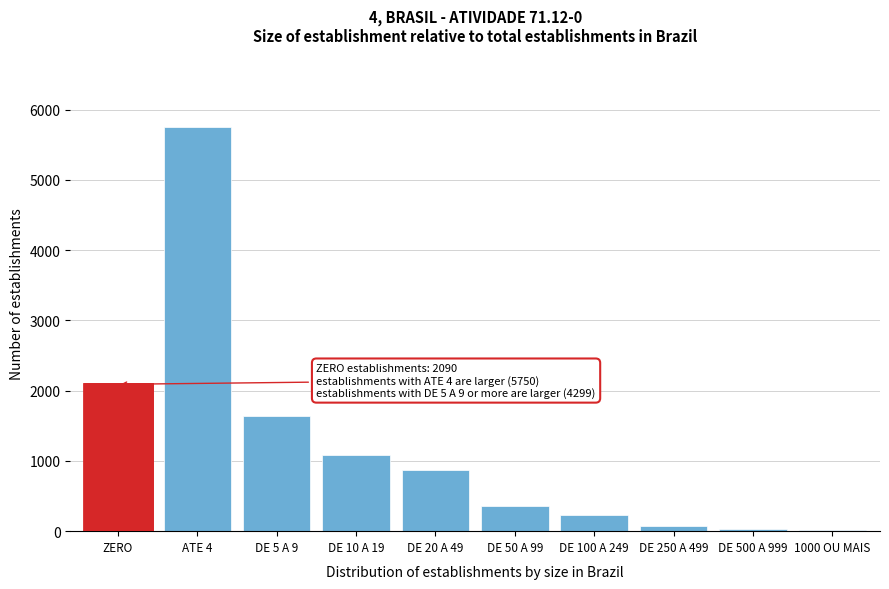

What is the sum of all values?

12139